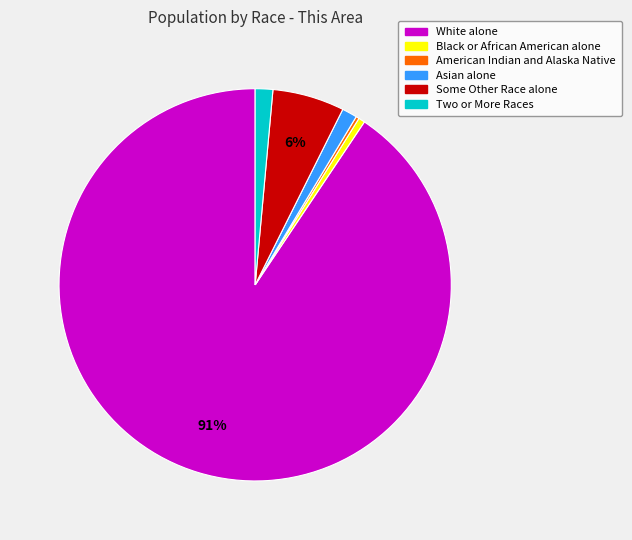

Do Asian alone and Two or More Races together represent more than half of the pie?

No